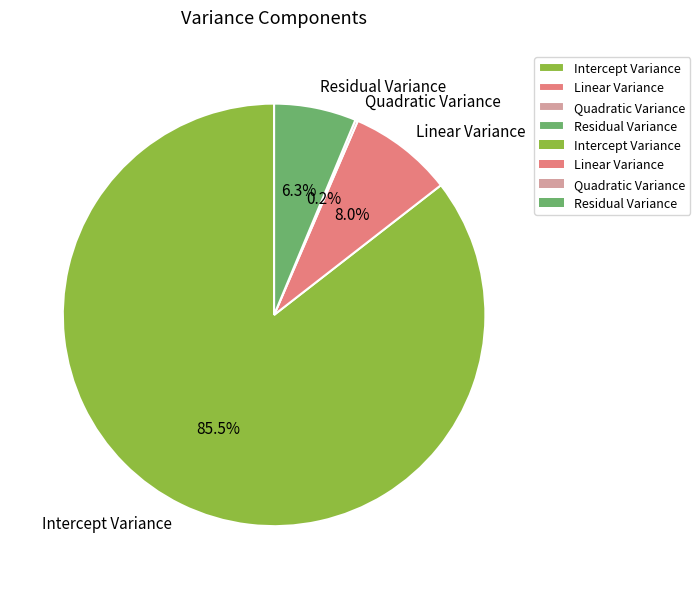

Which has a higher value, Residual Variance or Linear Variance?

Linear Variance